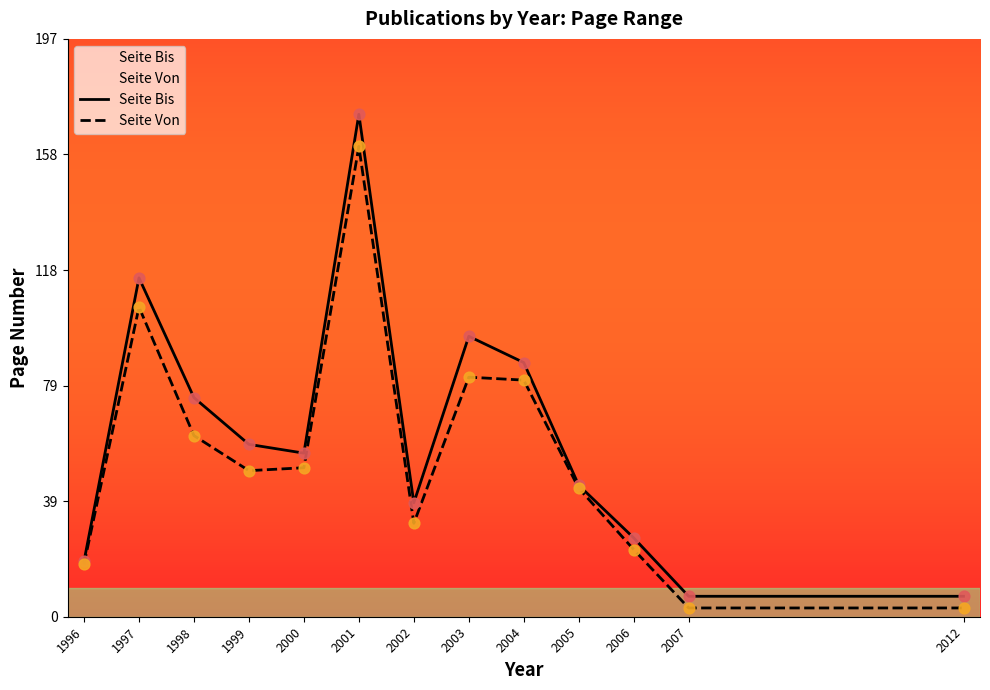

Which series has the largest Y range (max minus min)?

Seite Bis